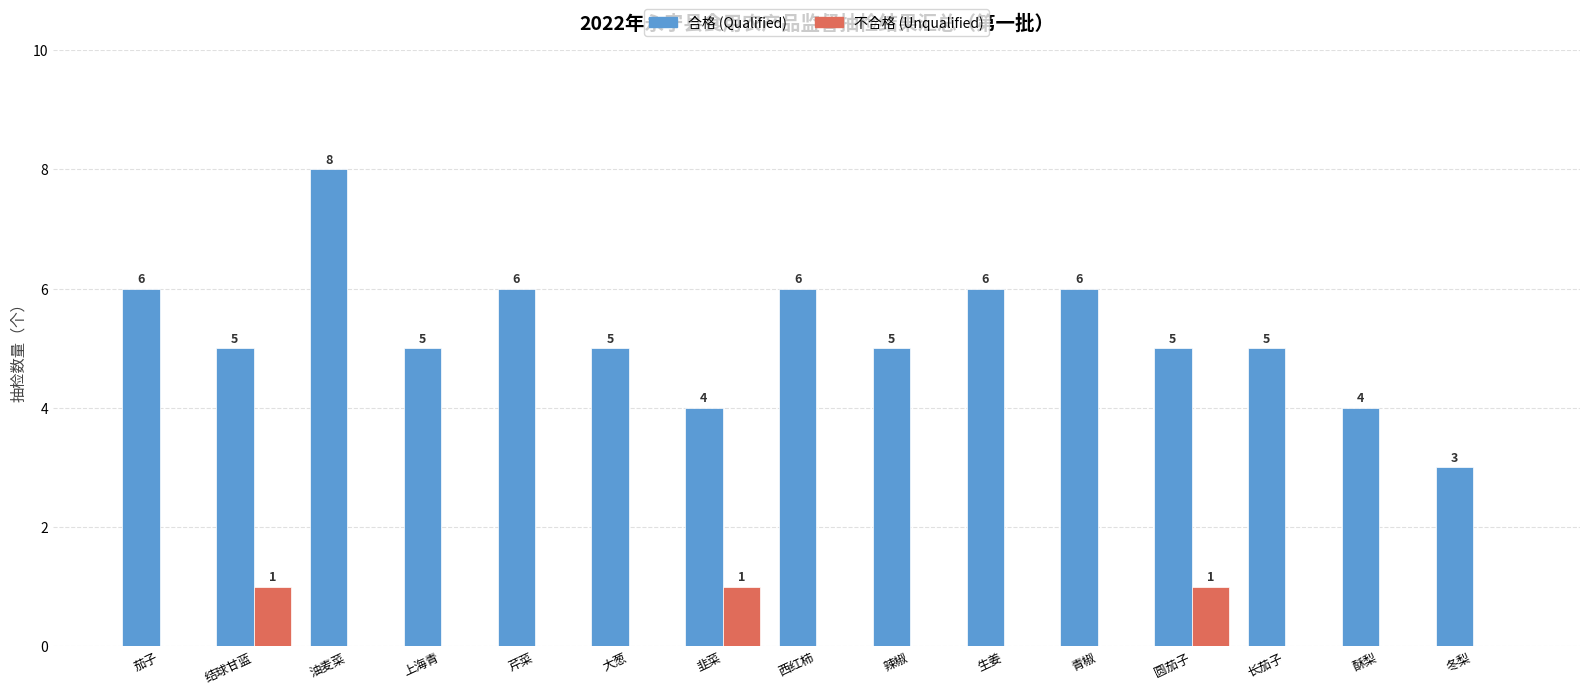

Is the value of 不合格 (Unqualified) at 冬梨 greater than the value of 合格 (Qualified) at 油麦菜?

No